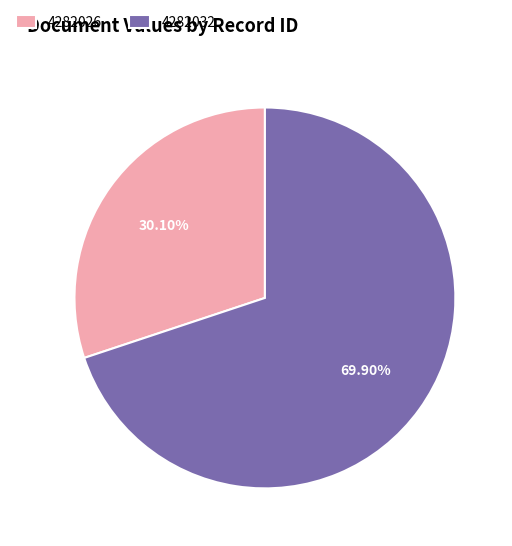

What percentage is the 4282026 slice, to the nearest percent?

30%